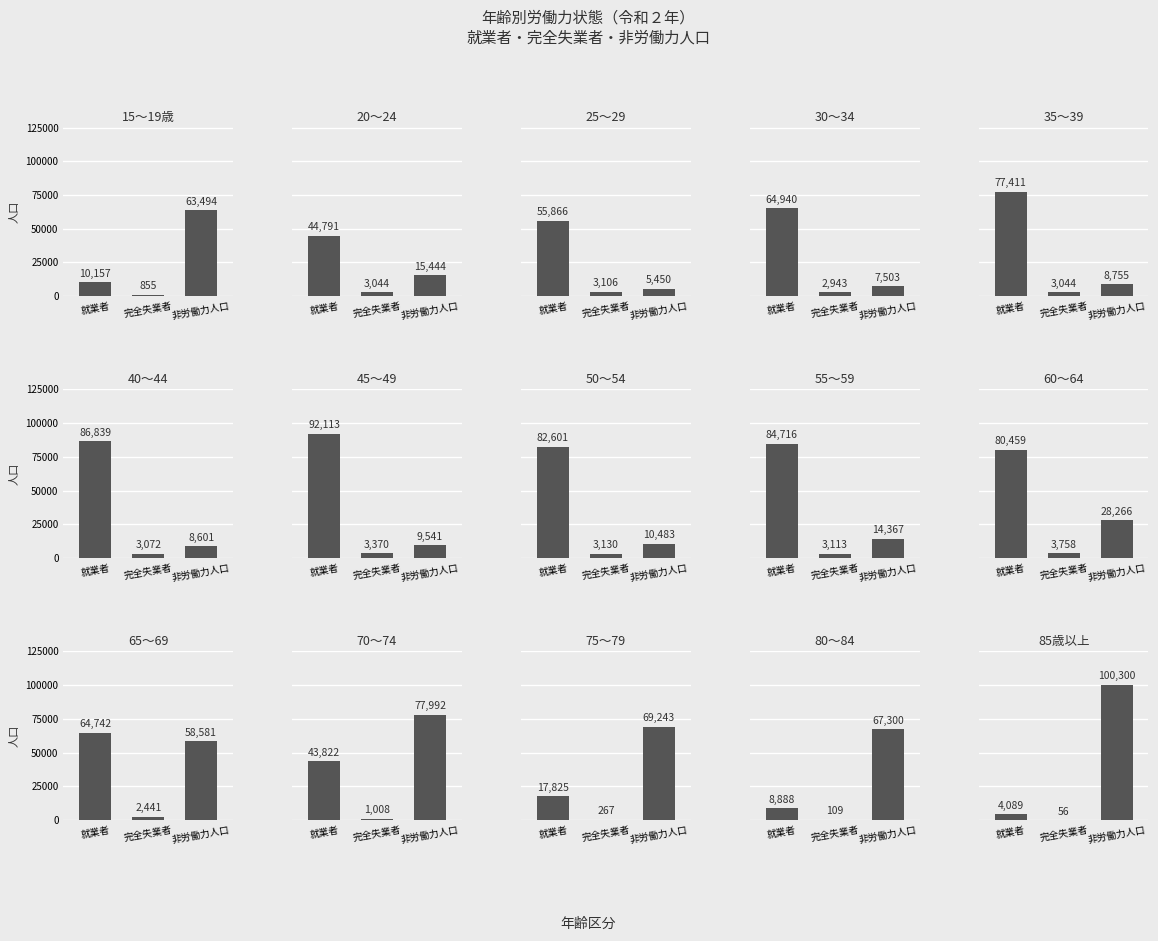

What is the label of the 6th bar from the left?

40～44